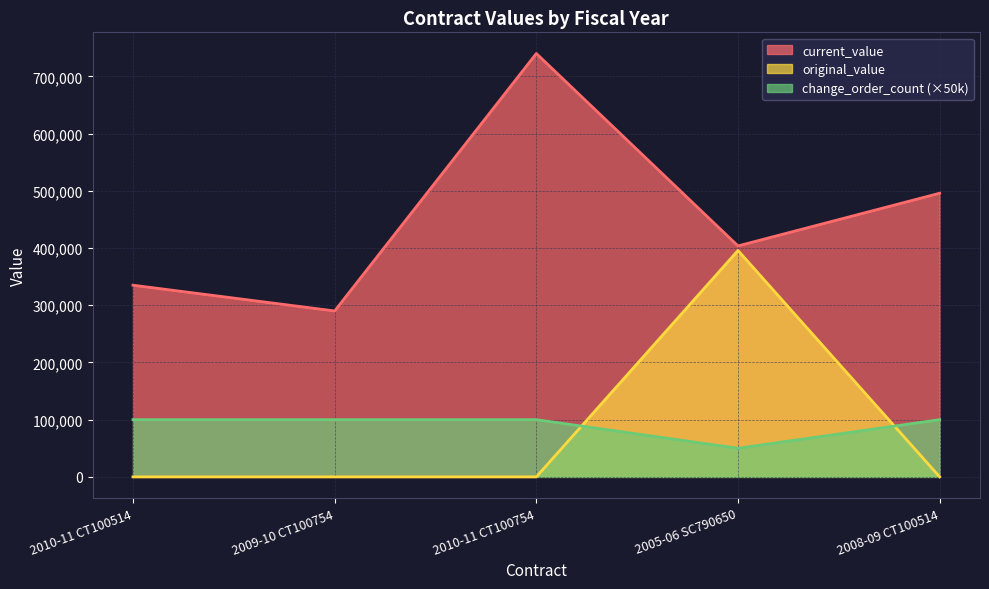

What is the maximum value for change_order_count?

100000.0